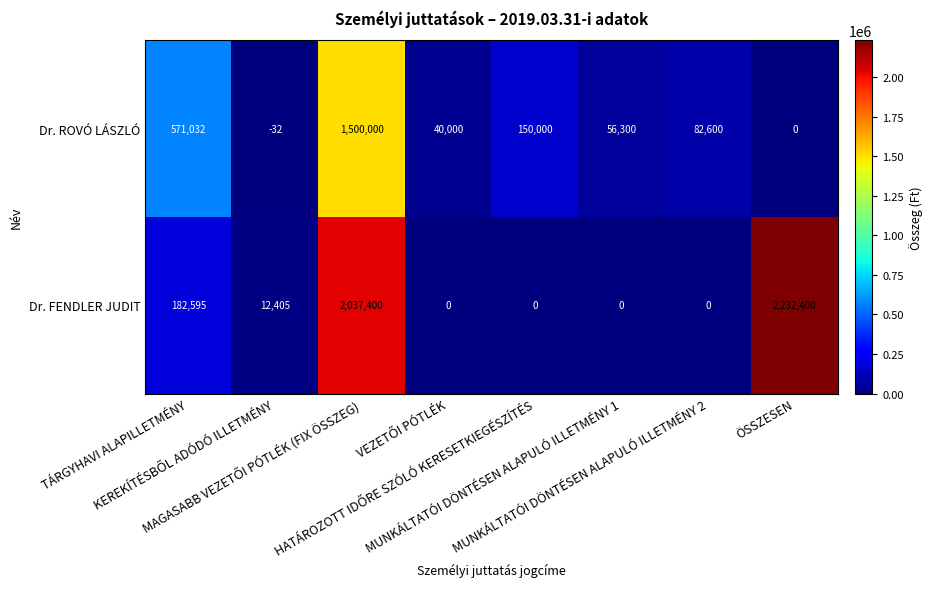

Which series has the largest total across all categories?

Dr. FENDLER JUDIT